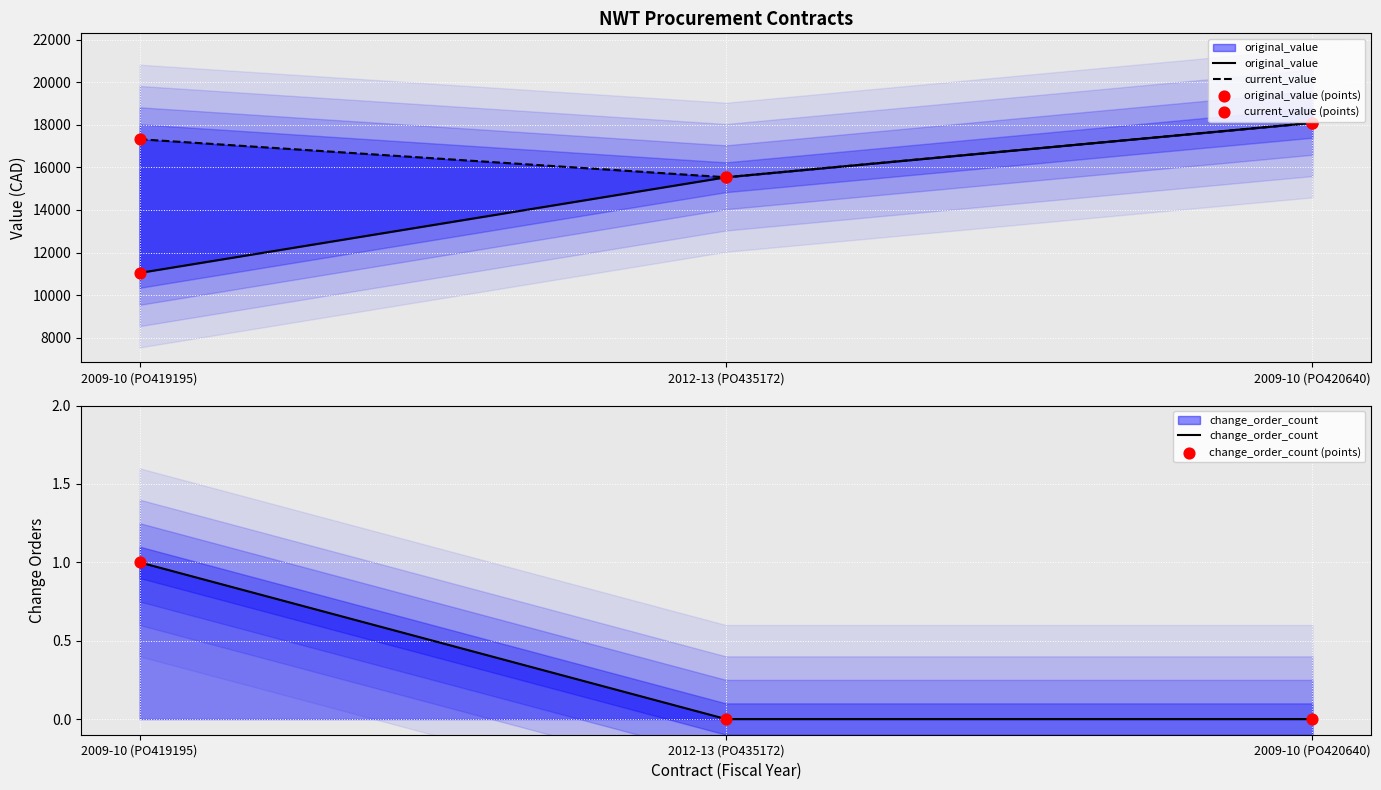

What are all the series names shown in the legend?

original_value, current_value, original_value (points), current_value (points), change_order_count, change_order_count (points)